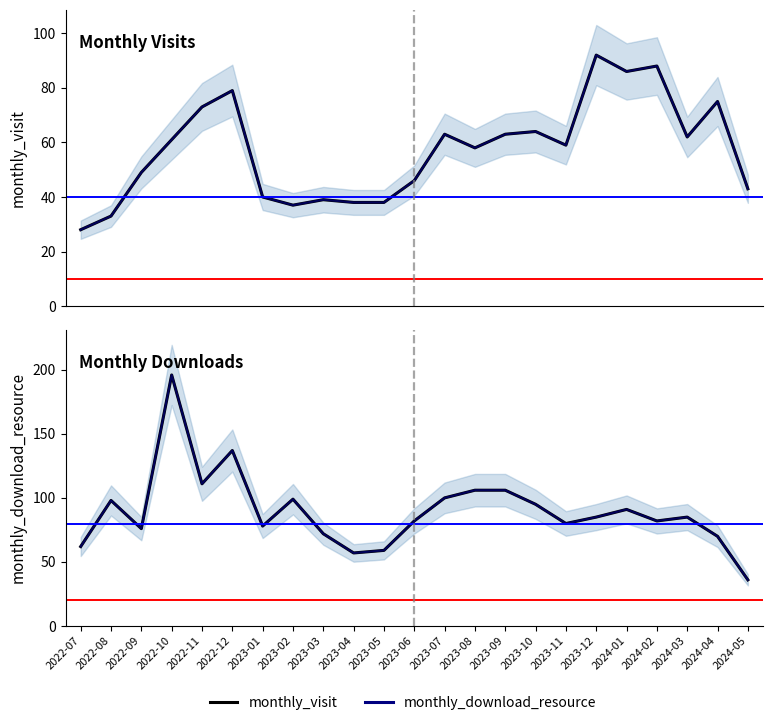

What is the label of the 10th point from the right?

2023-08